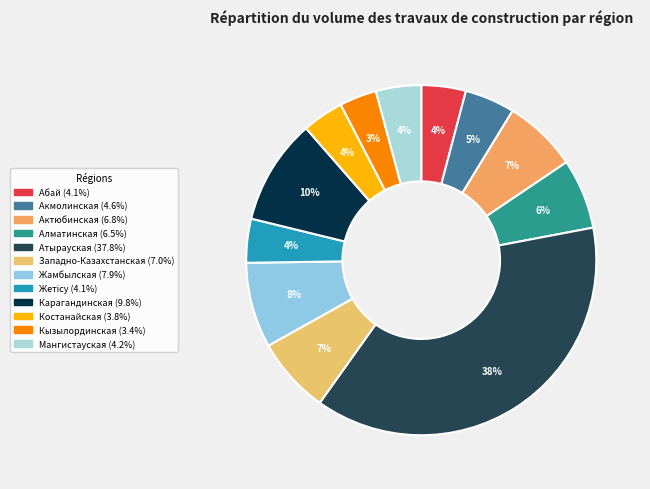

Does Мангистауская account for over 50% of the chart?

No